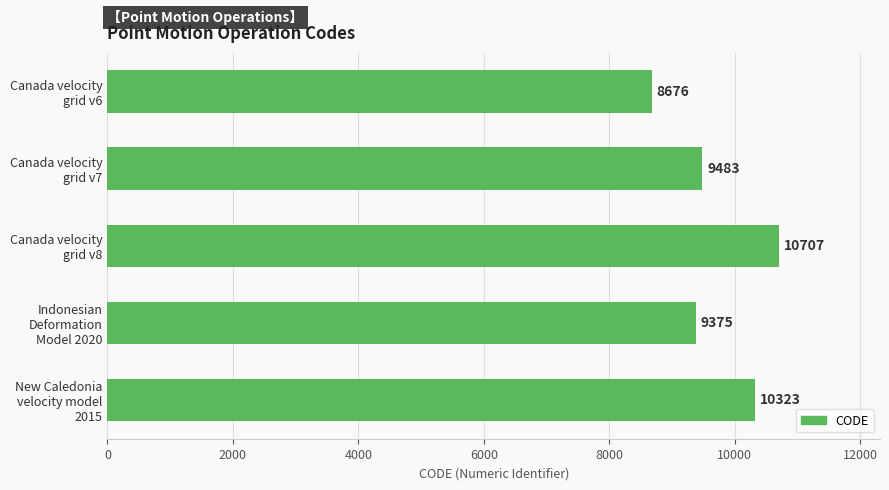

How many values are below 9483?

2